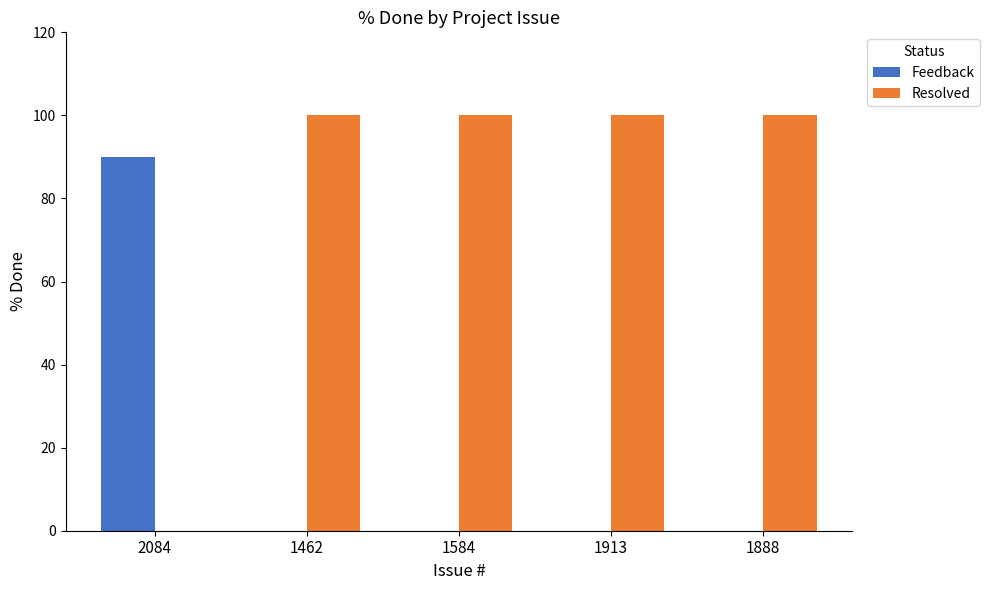

Reading left to right, what are all the values shown in this chart?

Feedback: 2084=90	1462=0	1584=0	1913=0	1888=0
Resolved: 2084=0	1462=100	1584=100	1913=100	1888=100